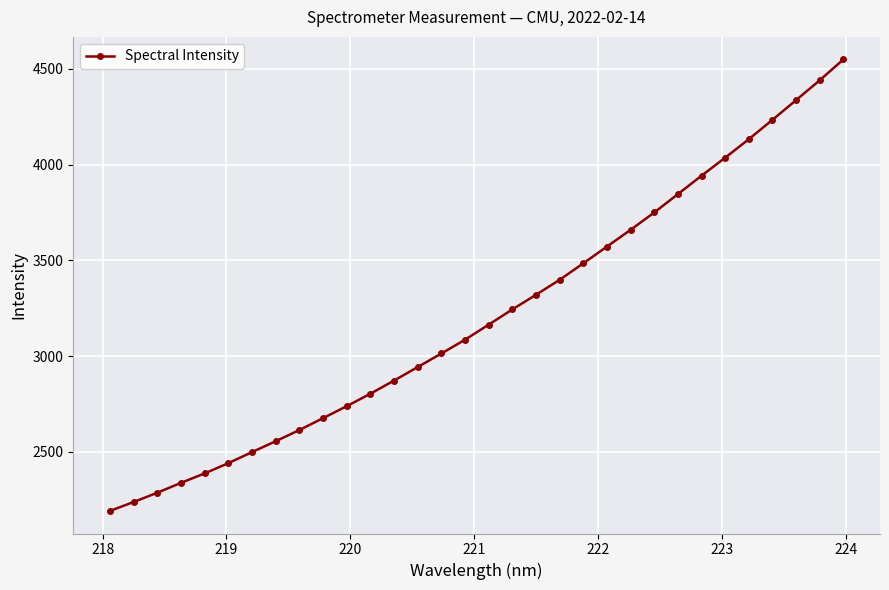

What is the value of the 5th point from the left?

2386.6